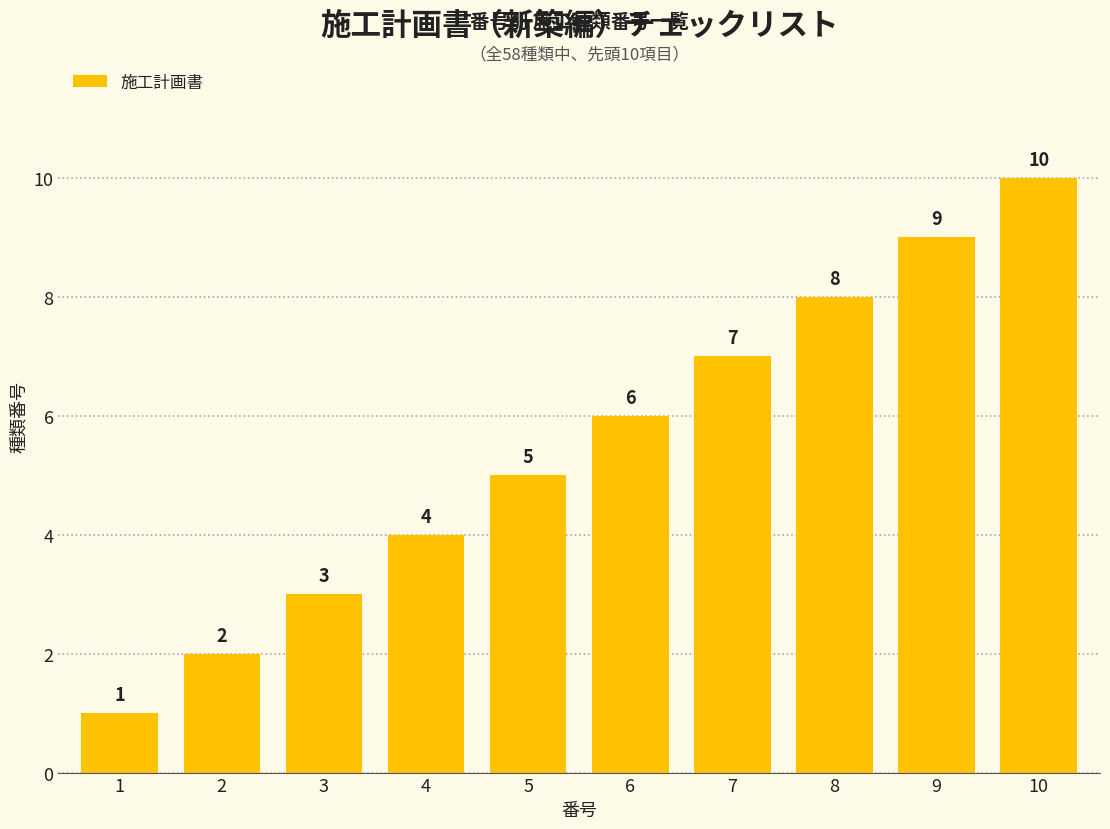

Is it true that the value at 8 is 8?

True